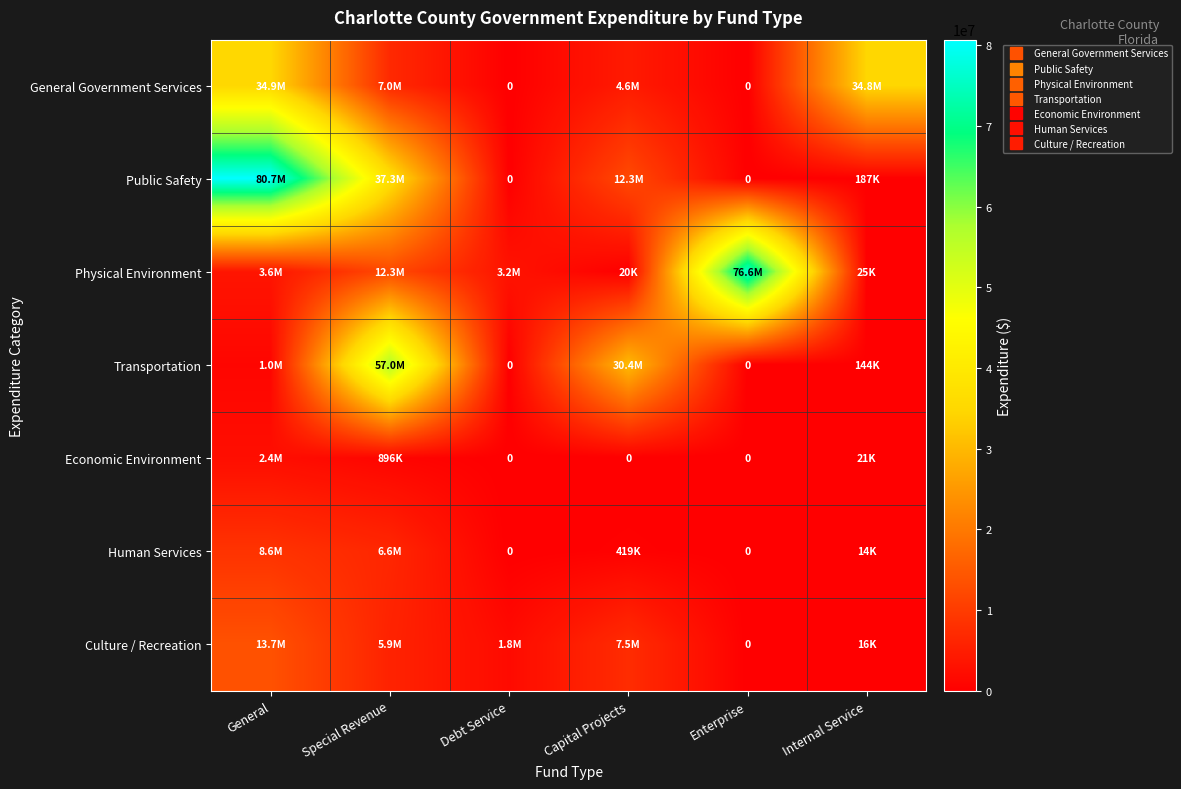

Rank the series by their maximum value, from lowest to highest.

Economic Environment, Human Services, Culture / Recreation, General Government Services, Transportation, Physical Environment, Public Safety